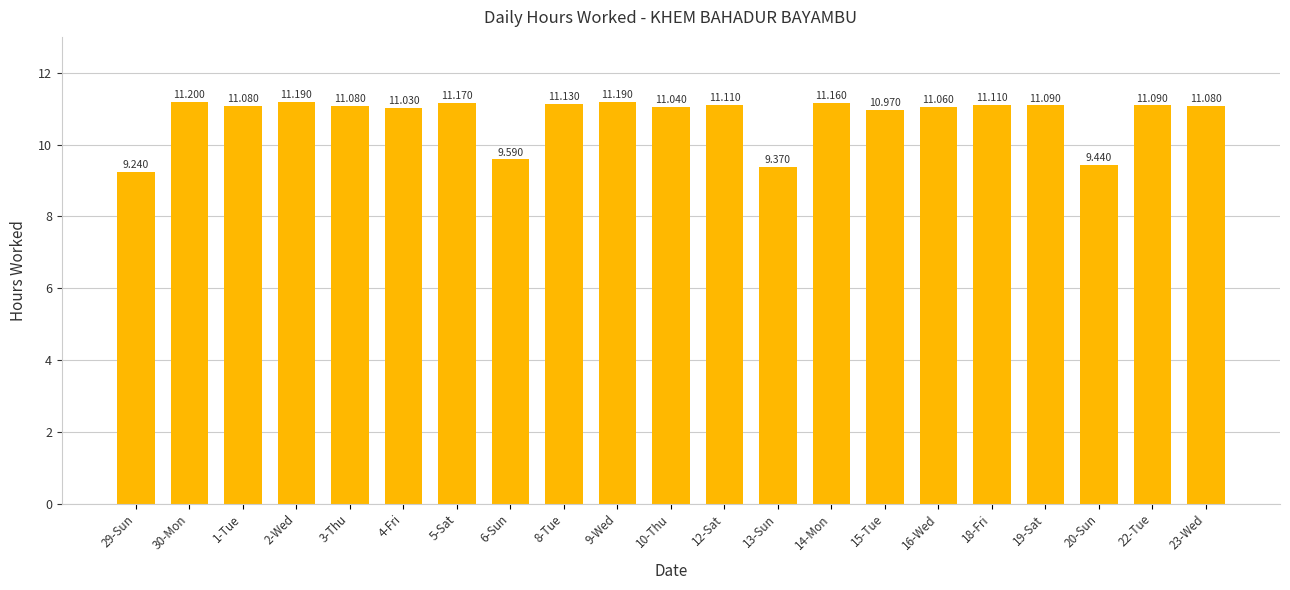

How many data points does each series have?

21